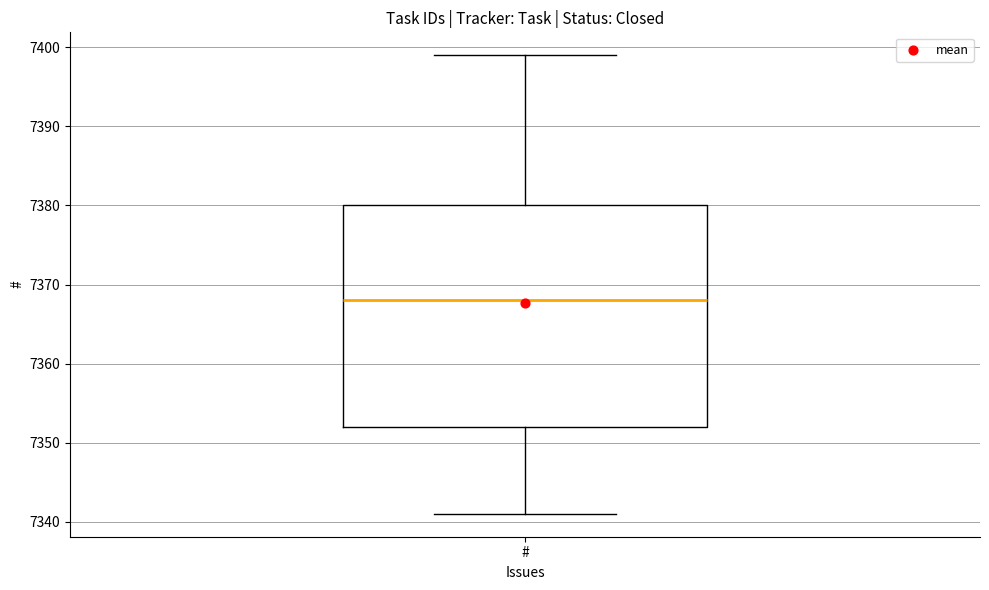

Where is the upper edge of the box for # on the y-axis? The values are not printed on the chart, so give them approximately, as read against the axis.

7380